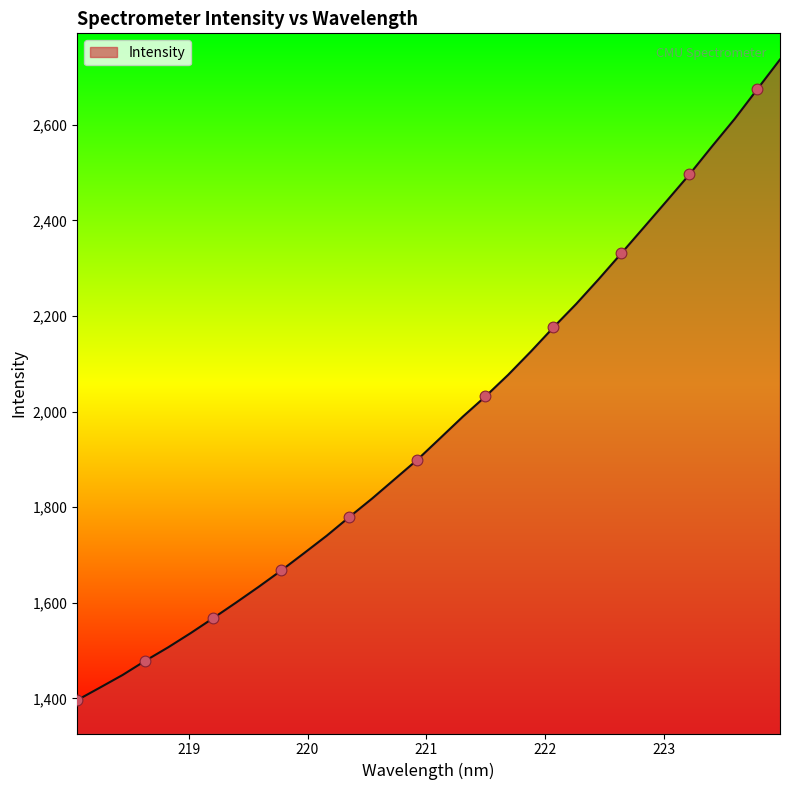

What is the smallest value displayed?

1396.1